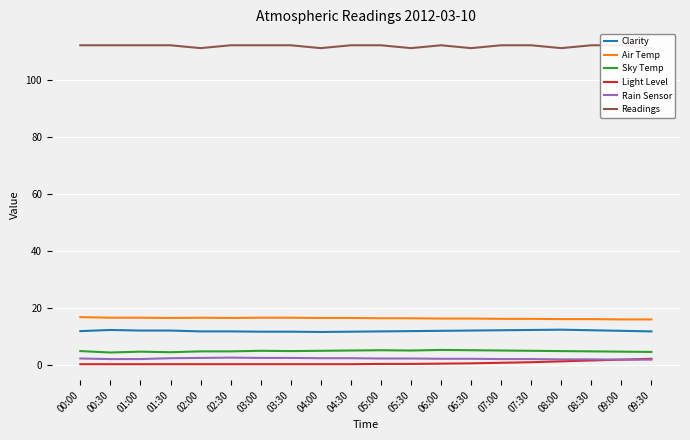

What is the label of the 11th point from the right?

04:30